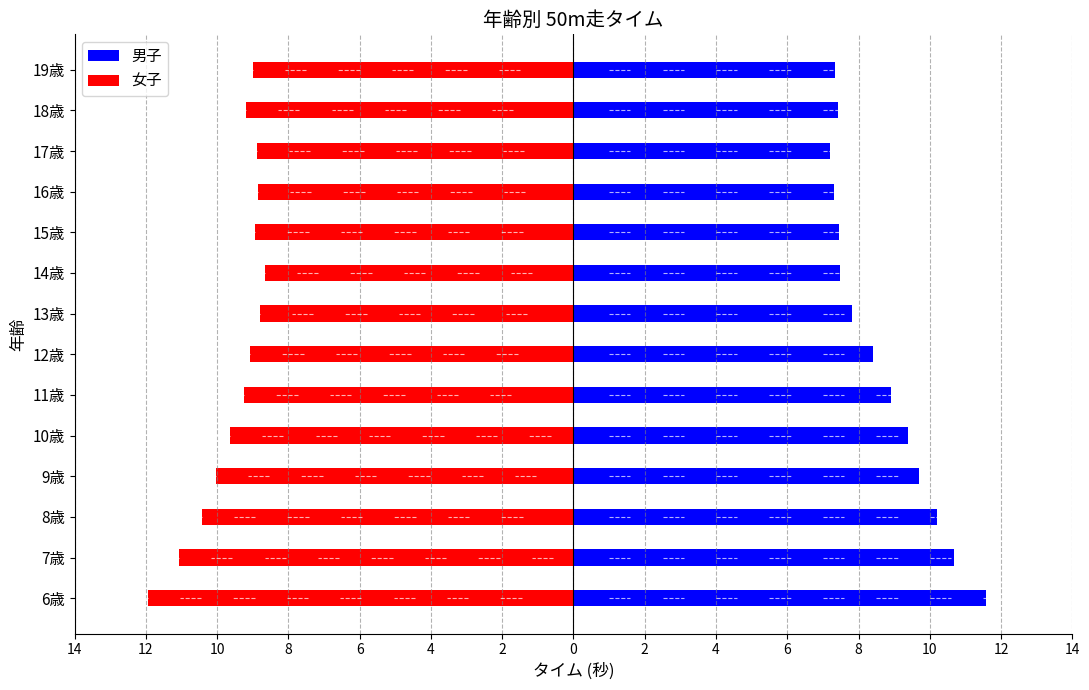

Rank the series at 14歳 from highest to lowest value.

男子, 女子